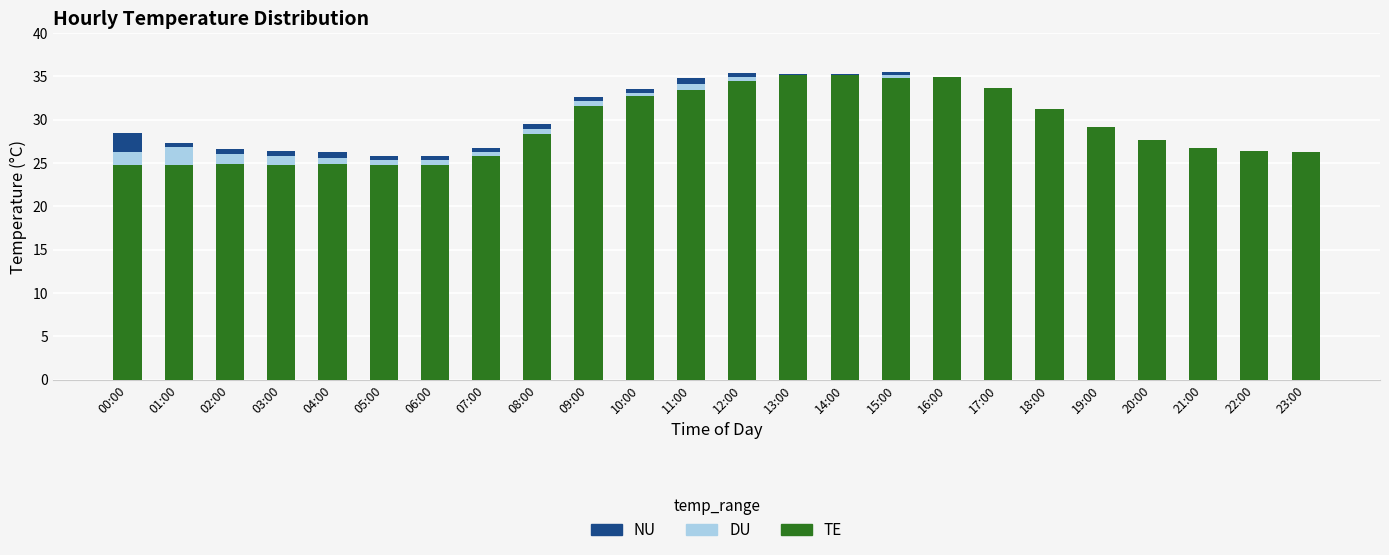

Does the chart contain stacked bars?

Yes